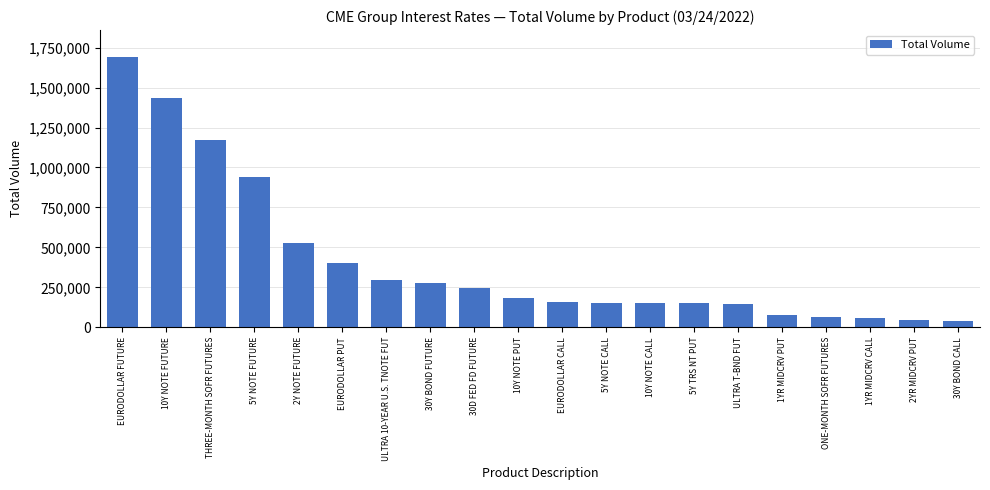

What is the label of the 17th bar from the right?

5Y NOTE FUTURE